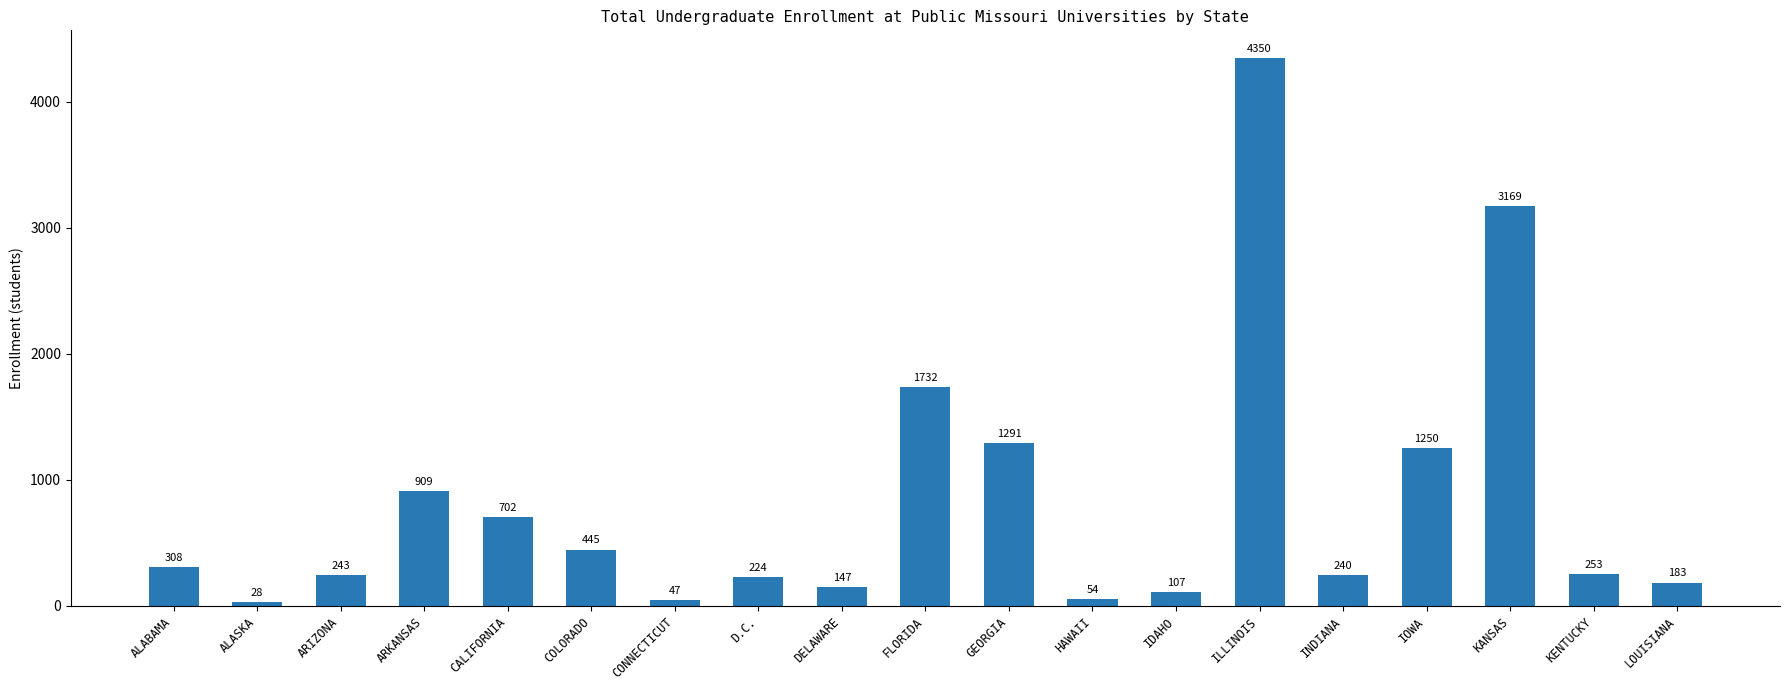

Rank the categories by value from lowest to highest.

ALASKA, CONNECTICUT, HAWAII, IDAHO, DELAWARE, LOUISIANA, D.C., INDIANA, ARIZONA, KENTUCKY, ALABAMA, COLORADO, CALIFORNIA, ARKANSAS, IOWA, GEORGIA, FLORIDA, KANSAS, ILLINOIS